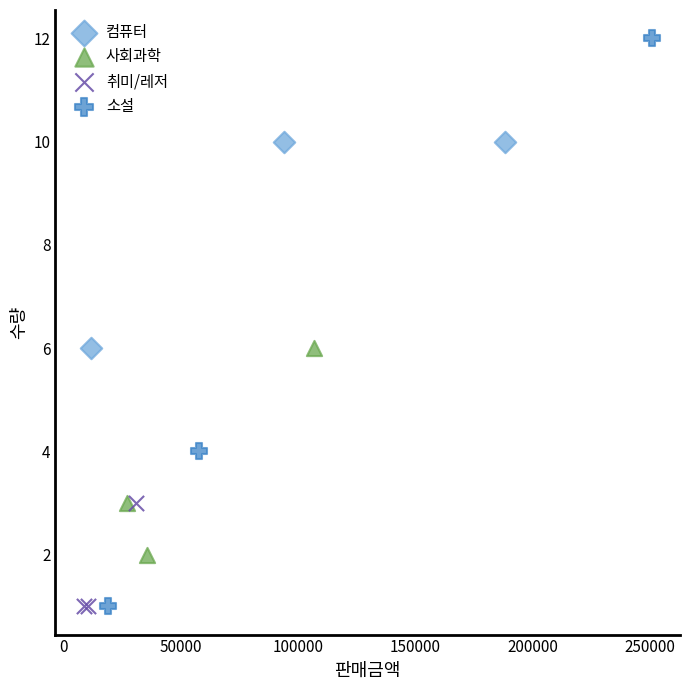

Which series reaches the maximum Y coordinate?

소설